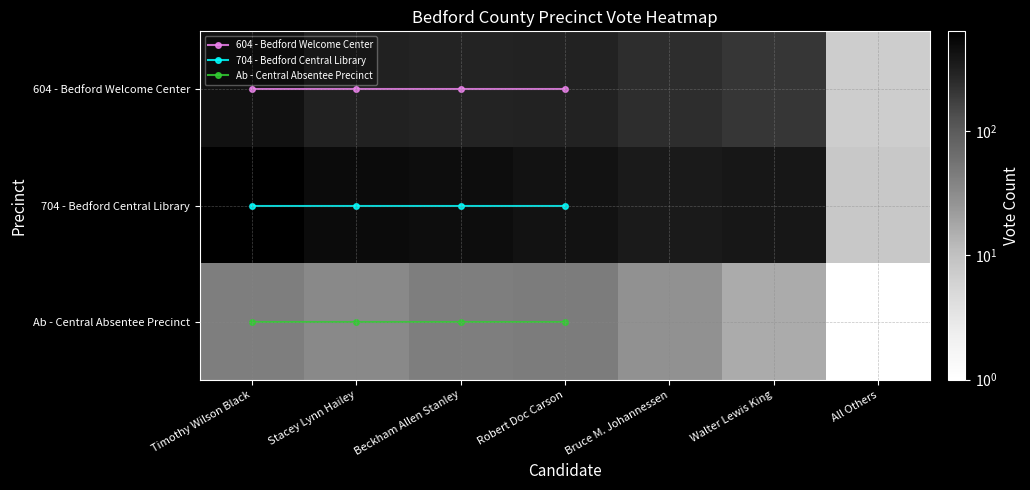

Which category has the highest value in the 704 - Bedford Central Library series?

Timothy Wilson Black